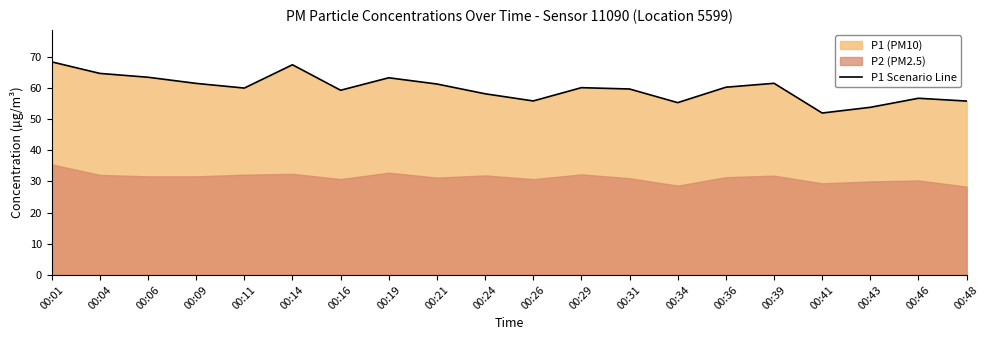

How many lines are shown in the chart?

1